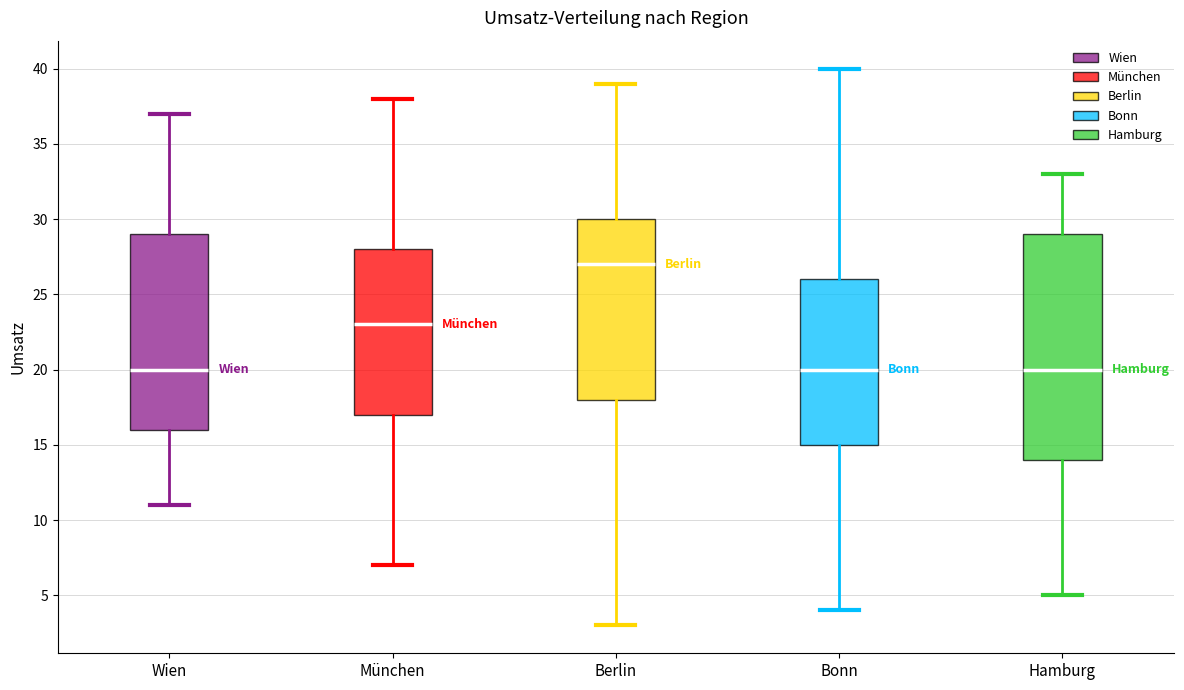

Reading left to right, transcribe this box plot: for each box, give where its median line is, the range the box spans, and where its two whiskers end, as read against the y-axis. The values are not printed on the chart, so give them approximately, as read against the axis.

Wien: median 20, box 16 to 29, whiskers 11 to 37
München: median 23, box 17 to 28, whiskers 7 to 38
Berlin: median 27, box 18 to 30, whiskers 3 to 39
Bonn: median 20, box 15 to 26, whiskers 4 to 40
Hamburg: median 20, box 14 to 29, whiskers 5 to 33